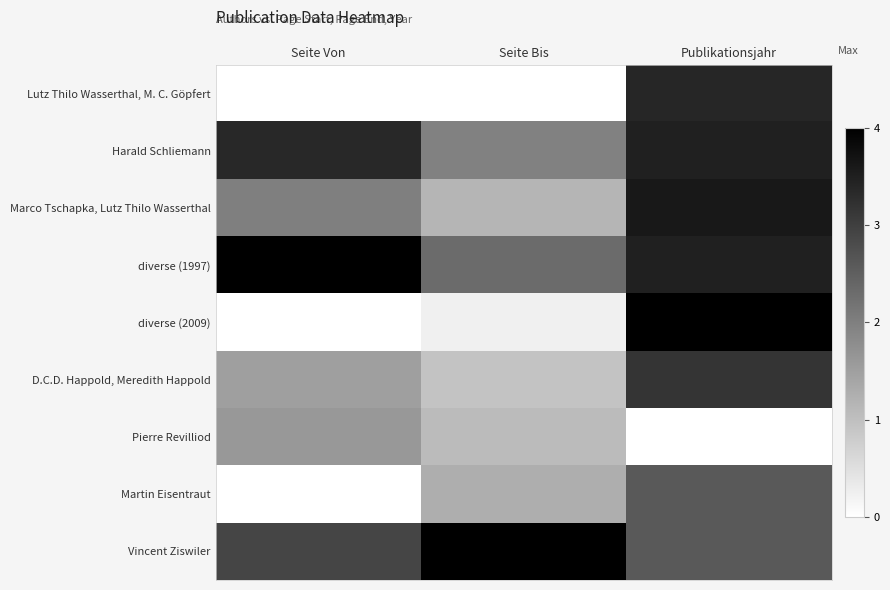

At which category is the sum across all series the highest?

Publikationsjahr